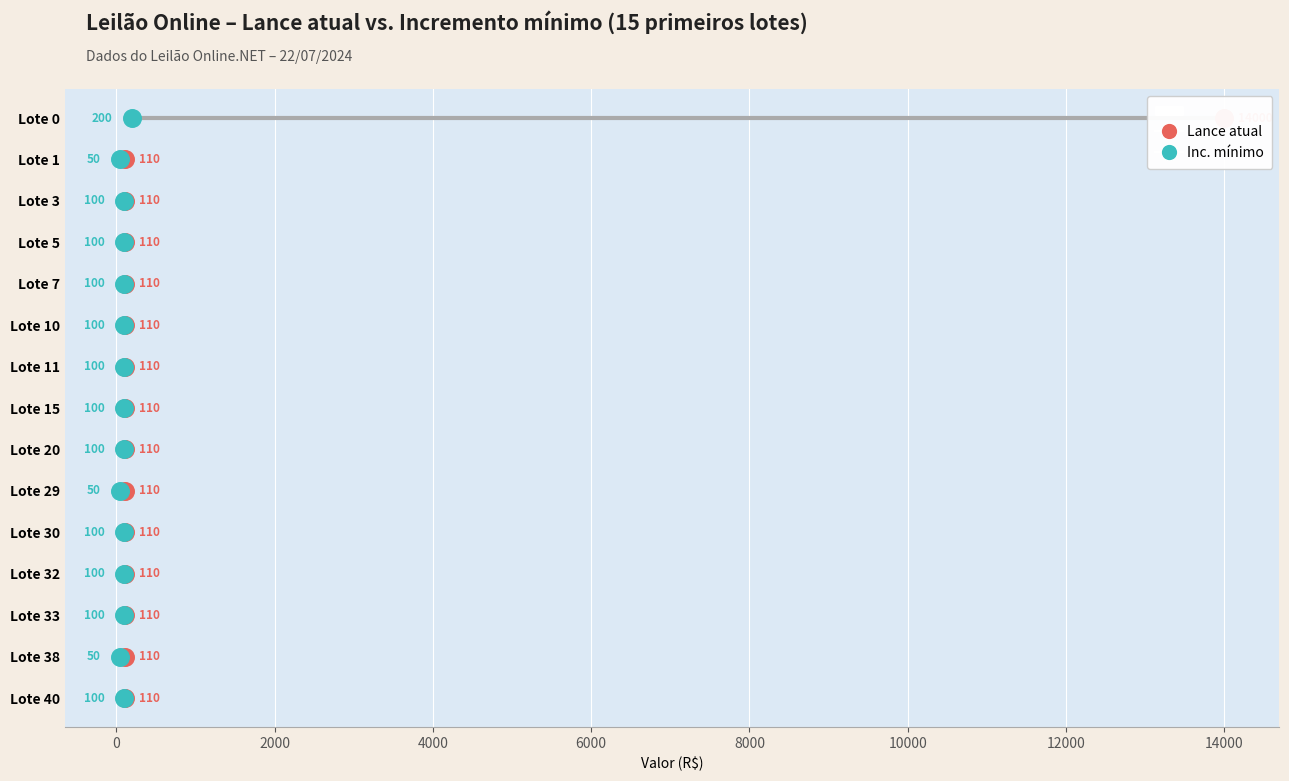

What are all the series names shown in the legend?

Lance atual, Inc. mínimo